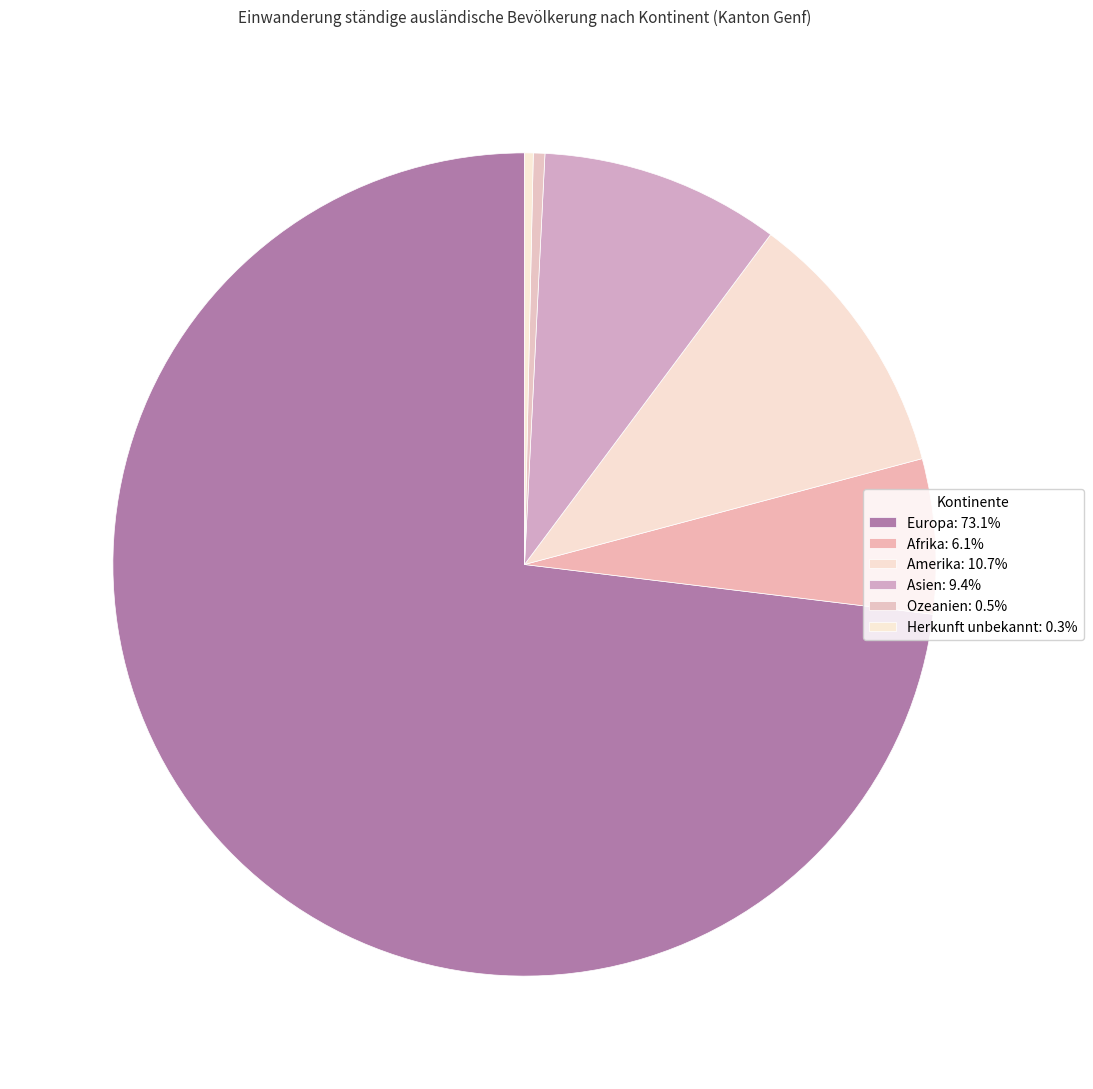

To the nearest percent, what is the difference between the largest and smallest slice percentages?

73%